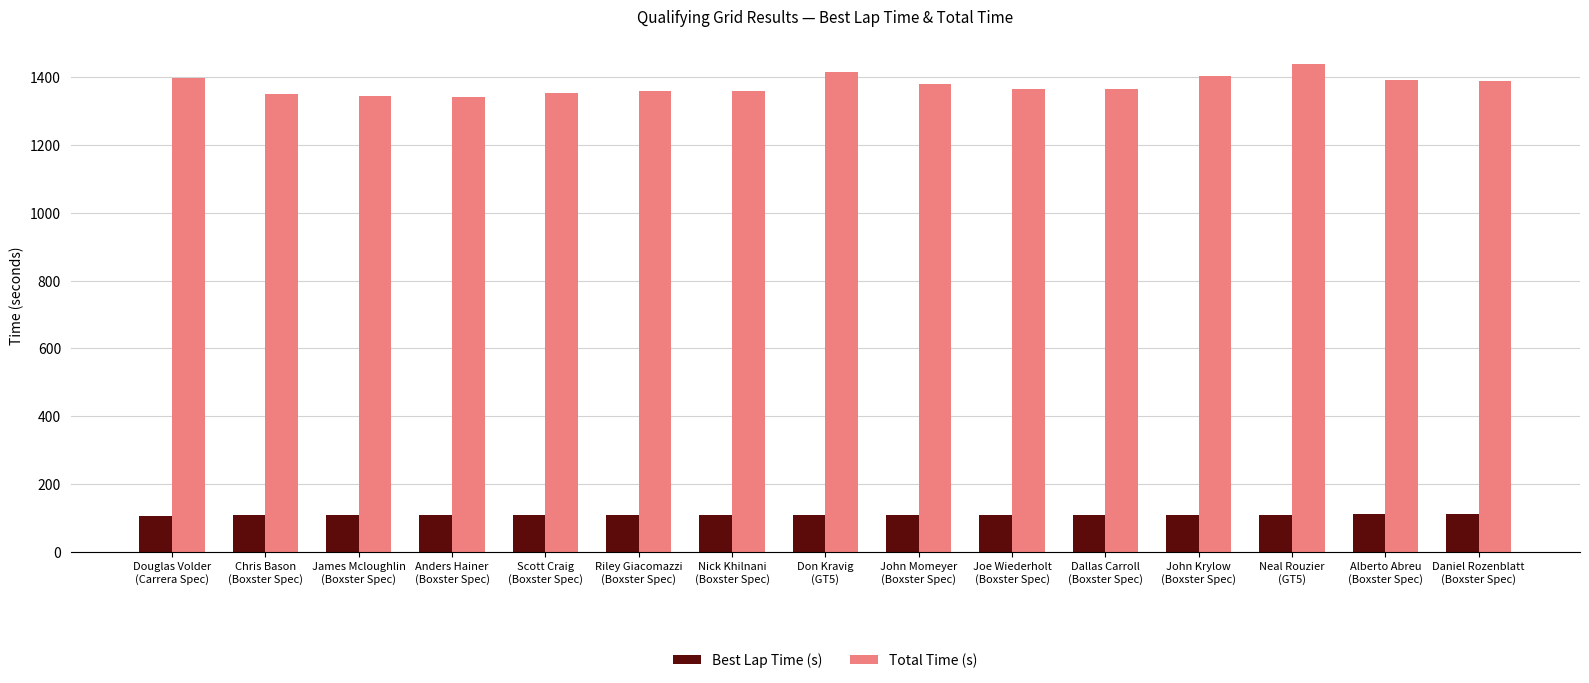

How many bars are there in each group?

2